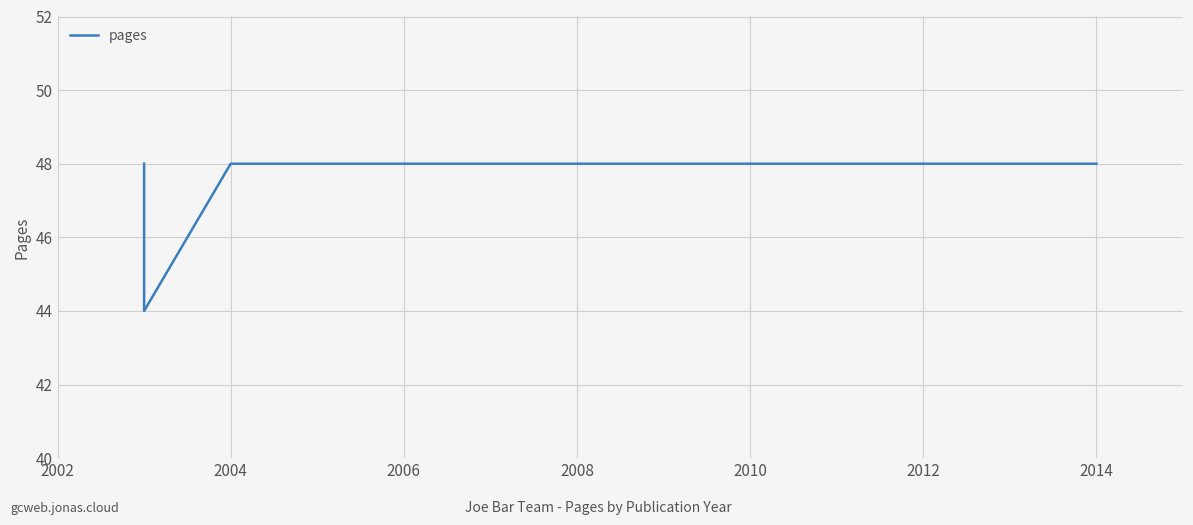

What is the difference between the maximum and minimum values?

4